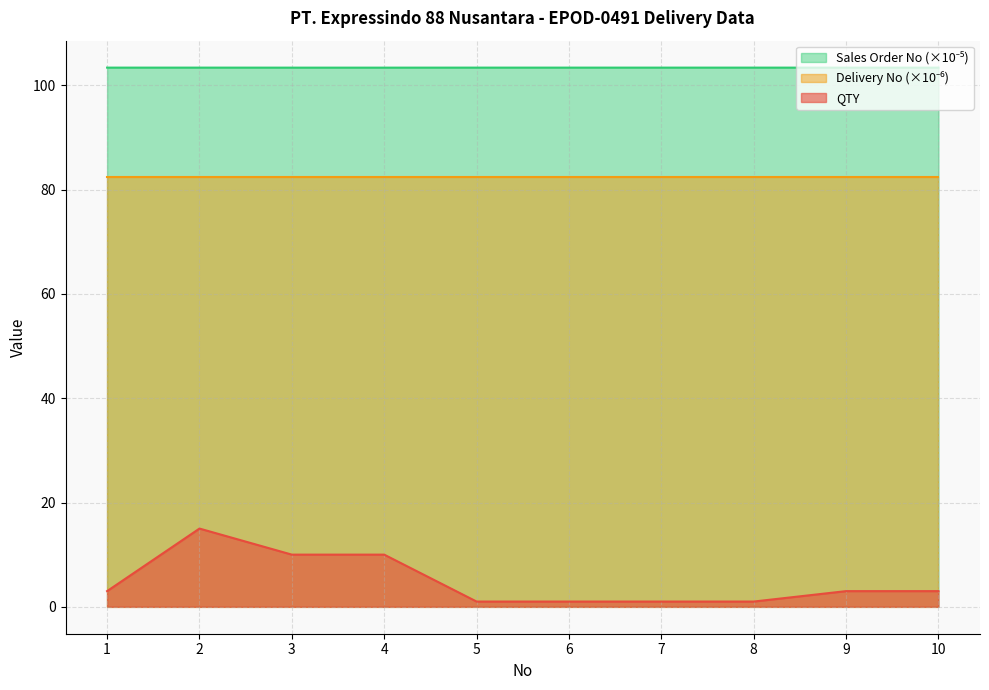

At which label is QTY closest to 8?

3